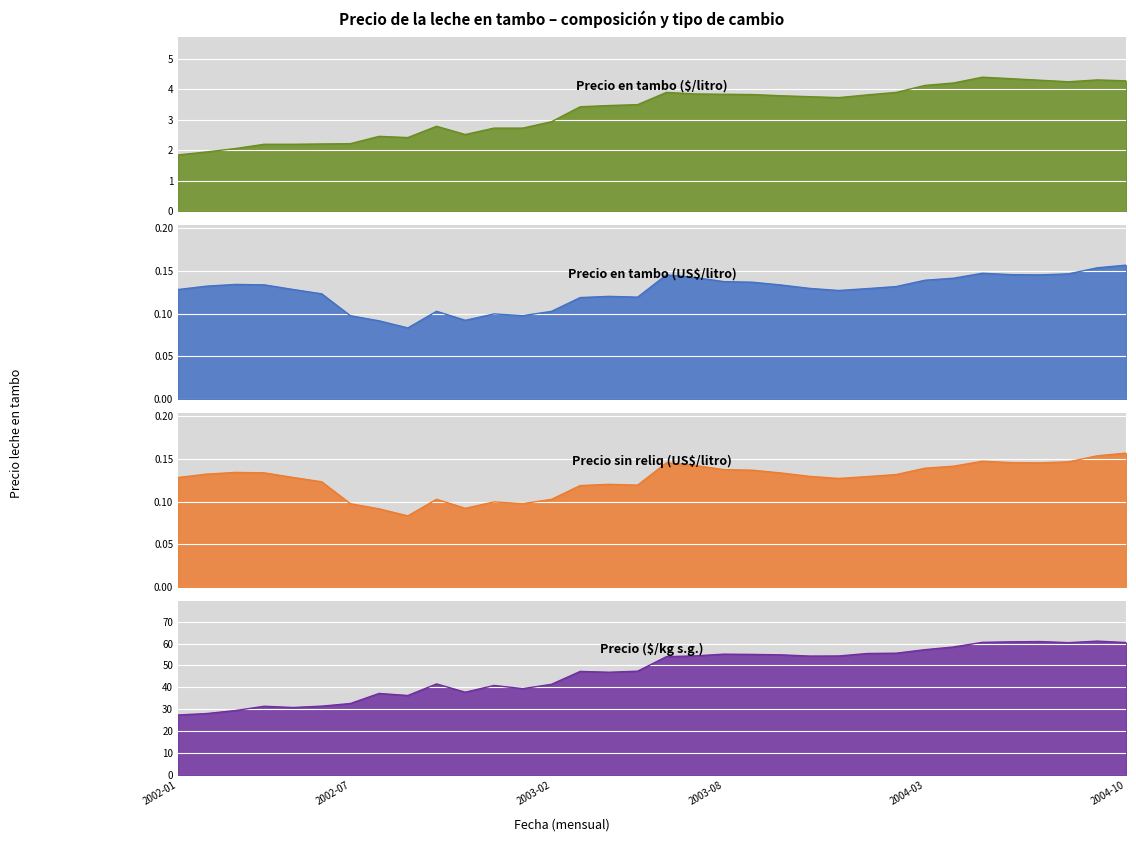

The Precio tambo sin reliq (US$/litro) series shows 0.2 at 2004-08. True or false?

False